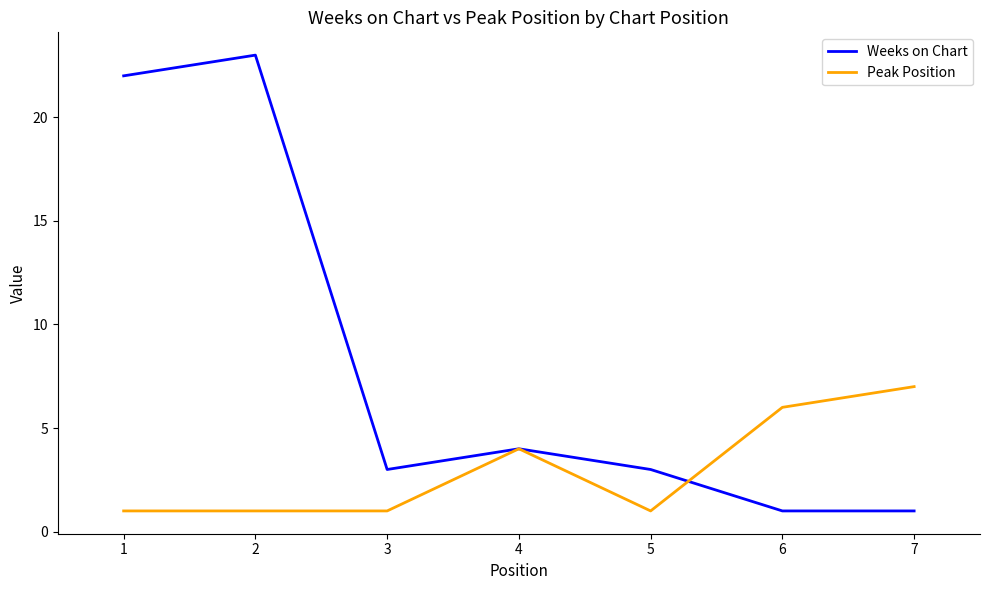

Rank the series by their average value, from highest to lowest.

Weeks on Chart, Peak Position